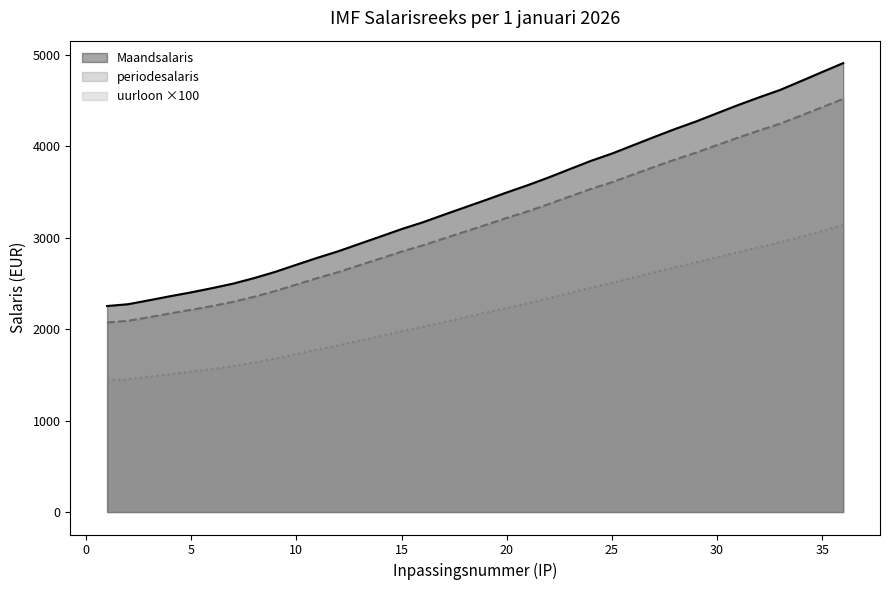

At which label does uurloon reach its minimum?

1